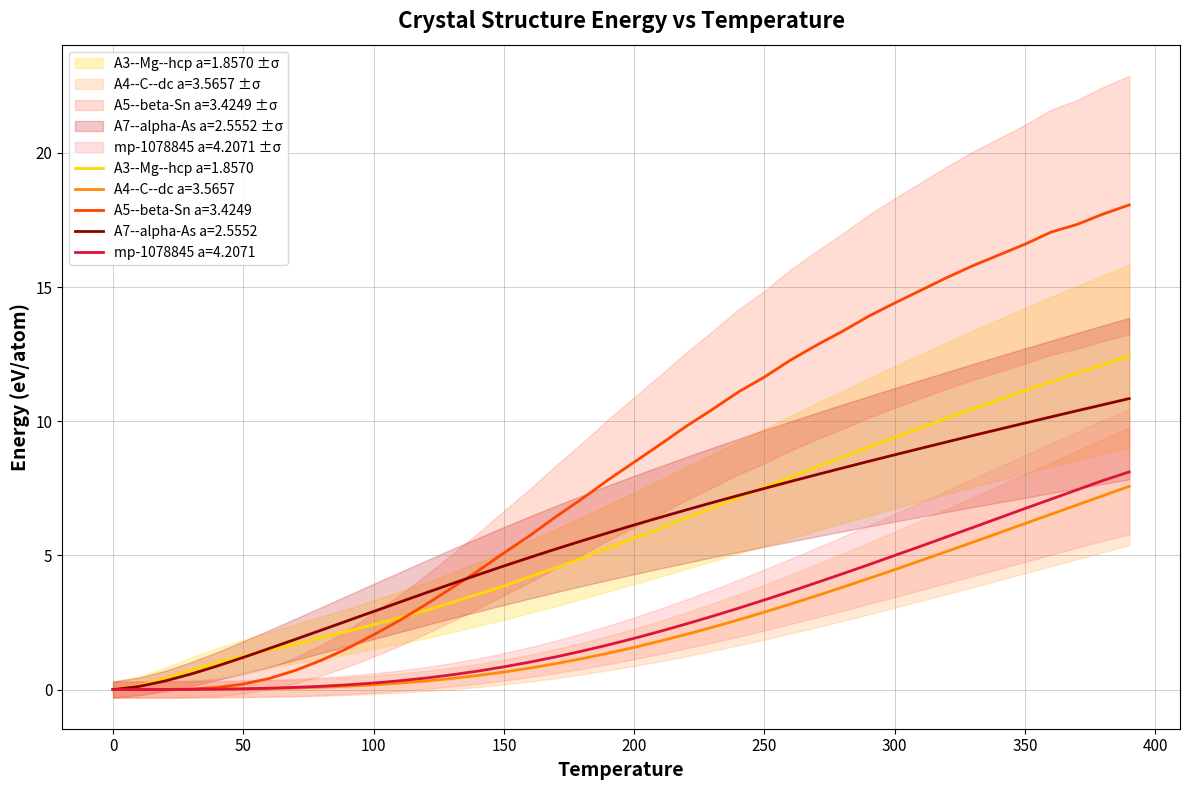

Where do A7--alpha-As a=2.5552 and A5--beta-Sn a=3.4249 first cross each other?

130 and 140